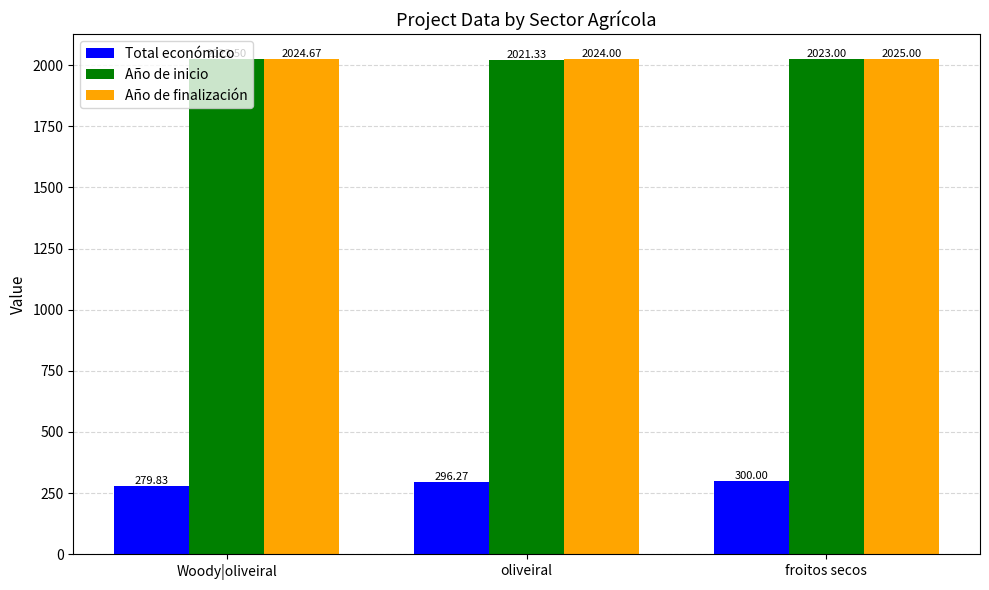

True or false: Año de inicio has a value of 2023.5 at Woody|oliveiral.

True